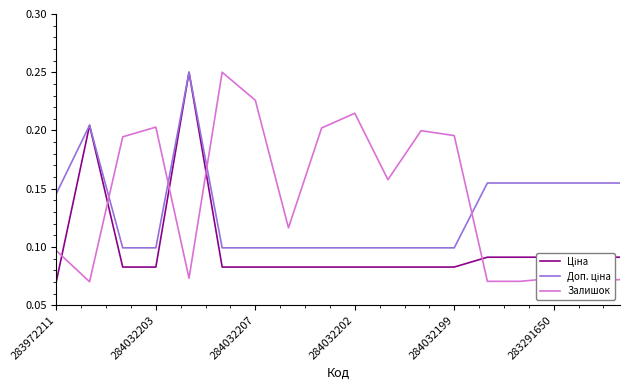

Which series has the widest spread of values?

Залишок